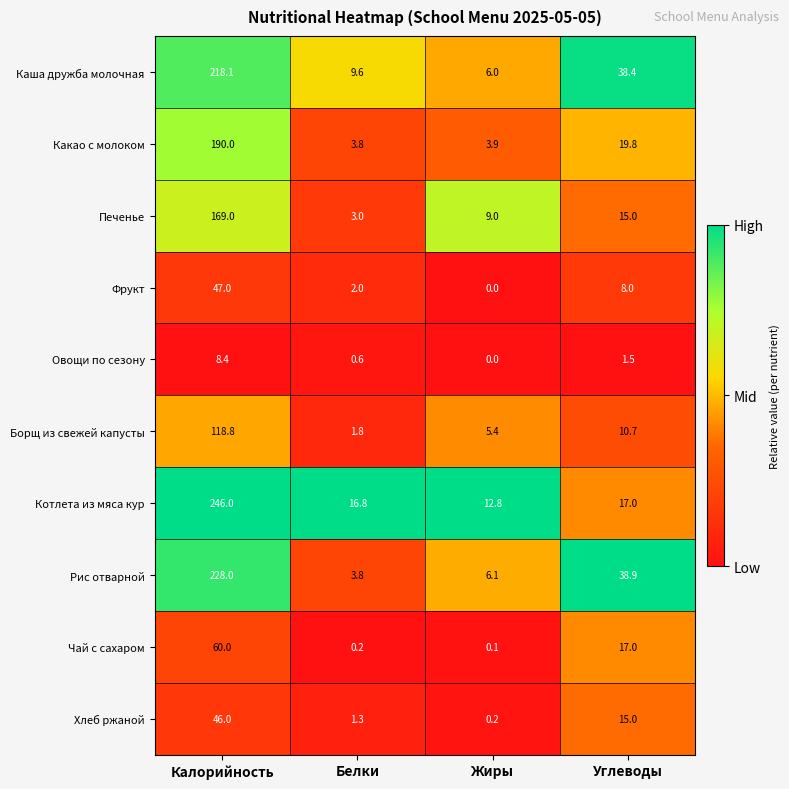

What is the difference between the highest and lowest values at Жиры?

12.8